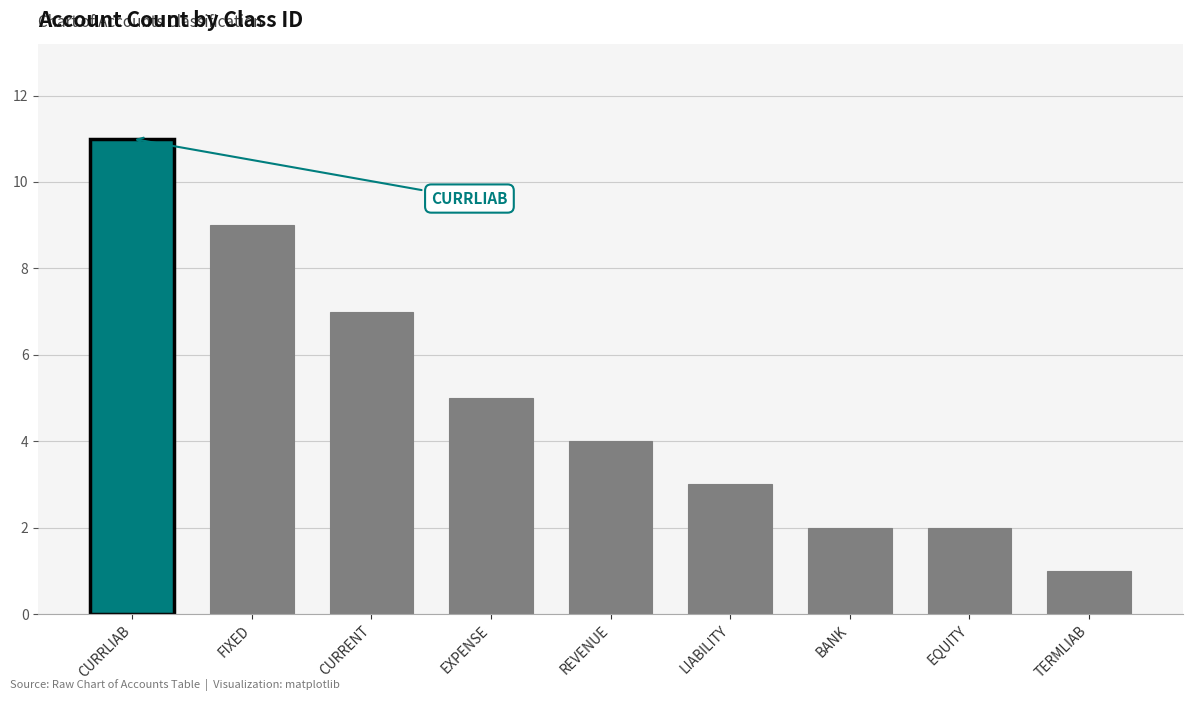

Count the values in the range 2 to 7.

6